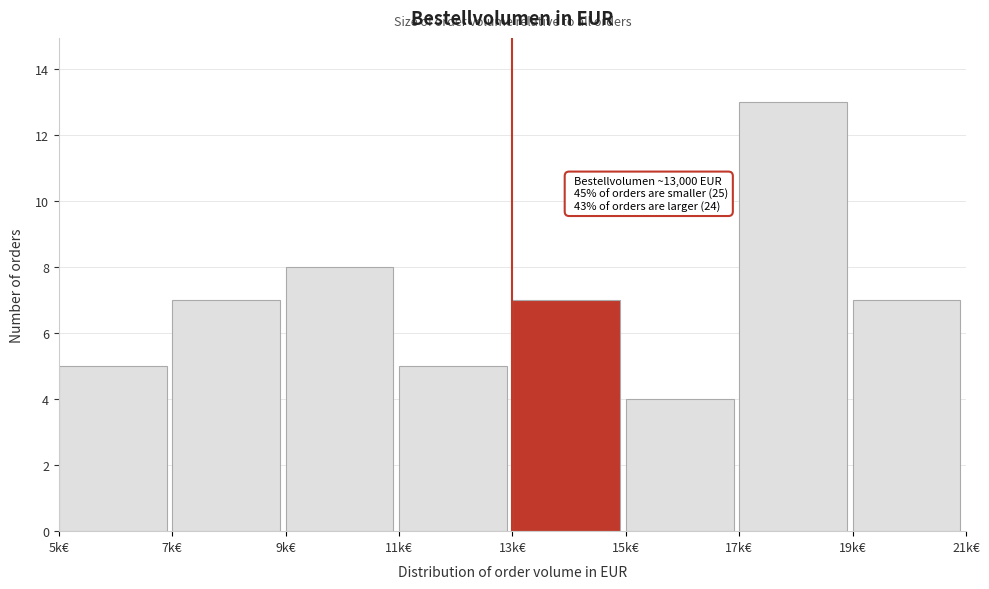

Reading left to right, transcribe all the data shown in this chart.

5k€=5	7k€=7	9k€=8	11k€=5	13k€=7	15k€=4	17k€=13	19k€=7